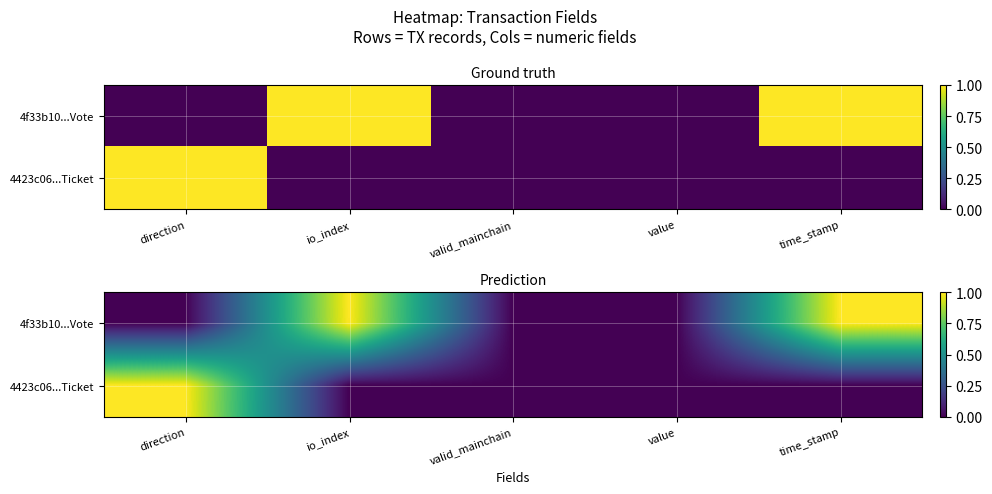

Where is 4f33b10...Vote nearest to the value 0?

direction